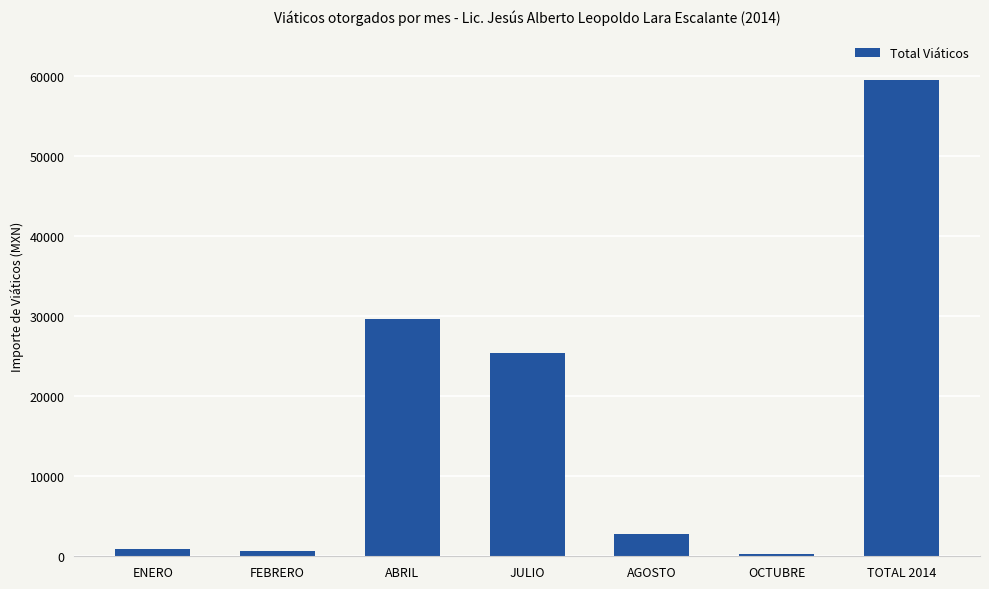

What is the label of the 5th bar from the left?

AGOSTO